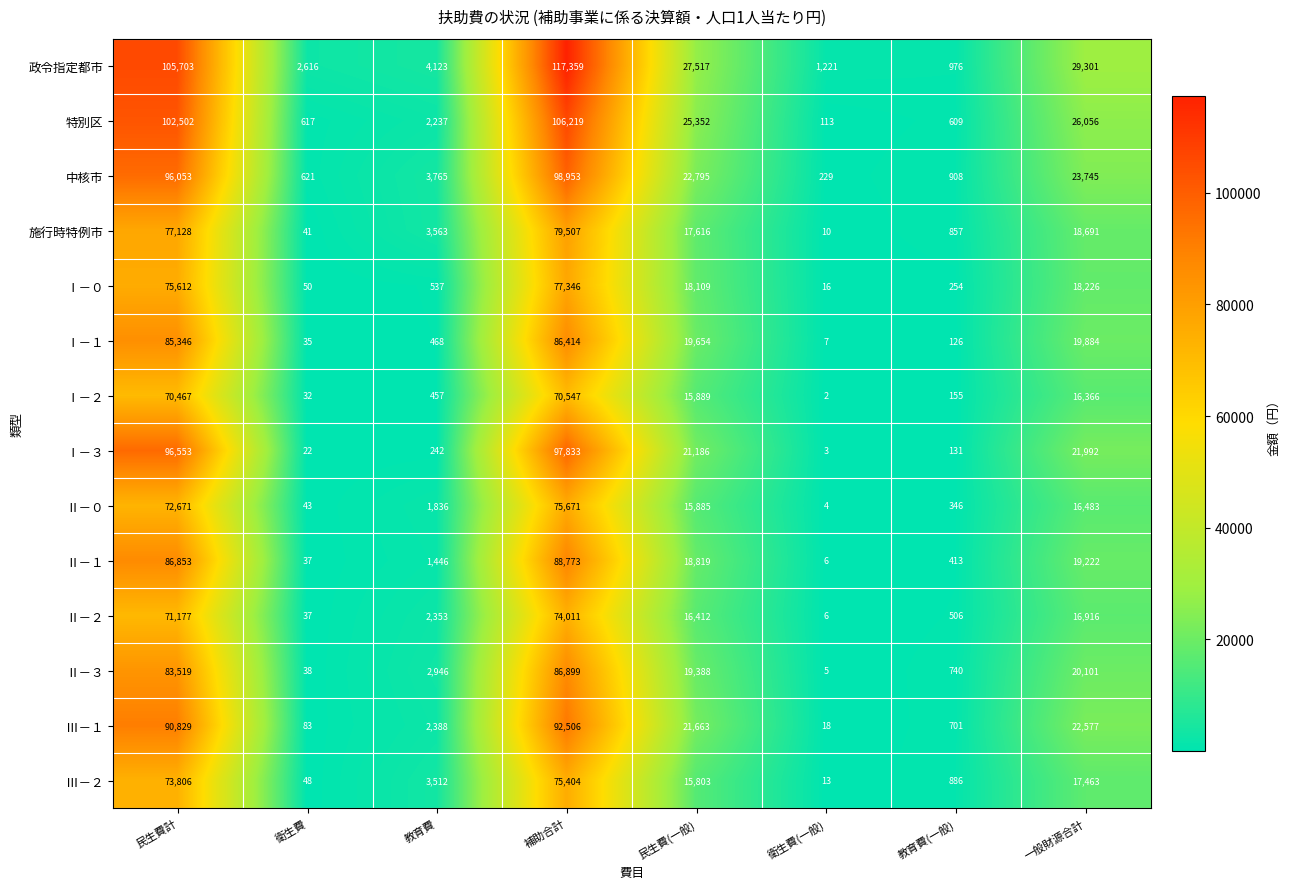

Which series has the widest spread of values?

政令指定都市